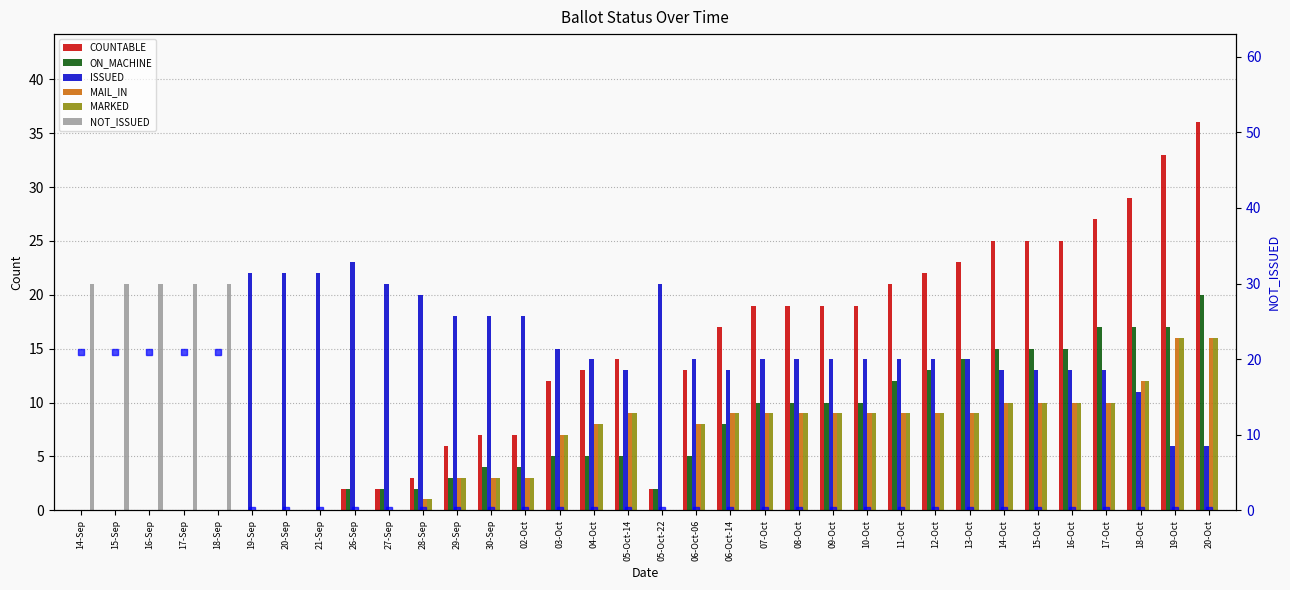

Which category has the lowest value in the ON_MACHINE series?

14-Sep